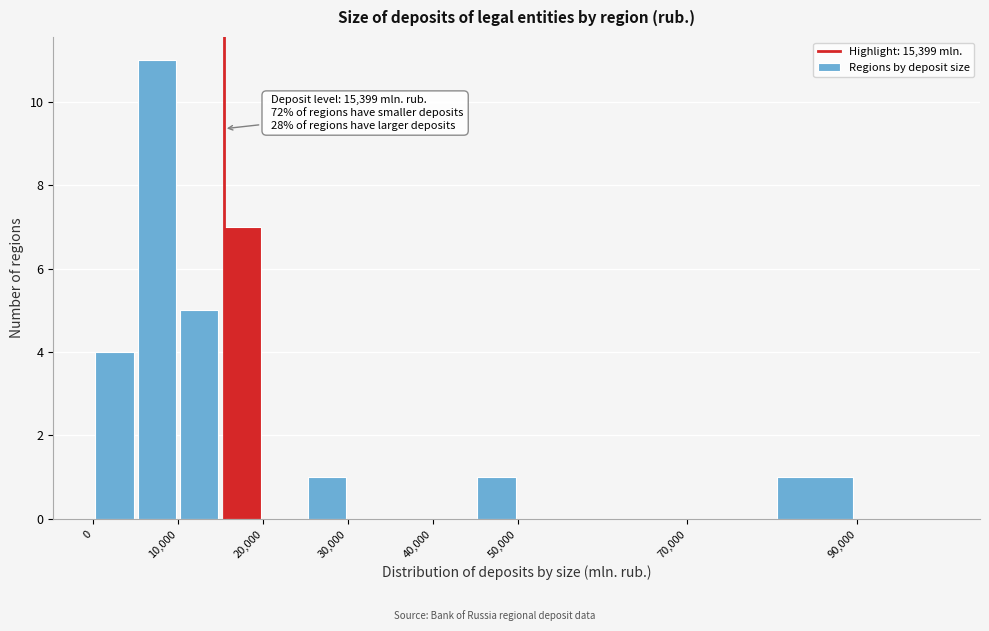

Which range on the x-axis has the tallest bar?

5000 to 10000